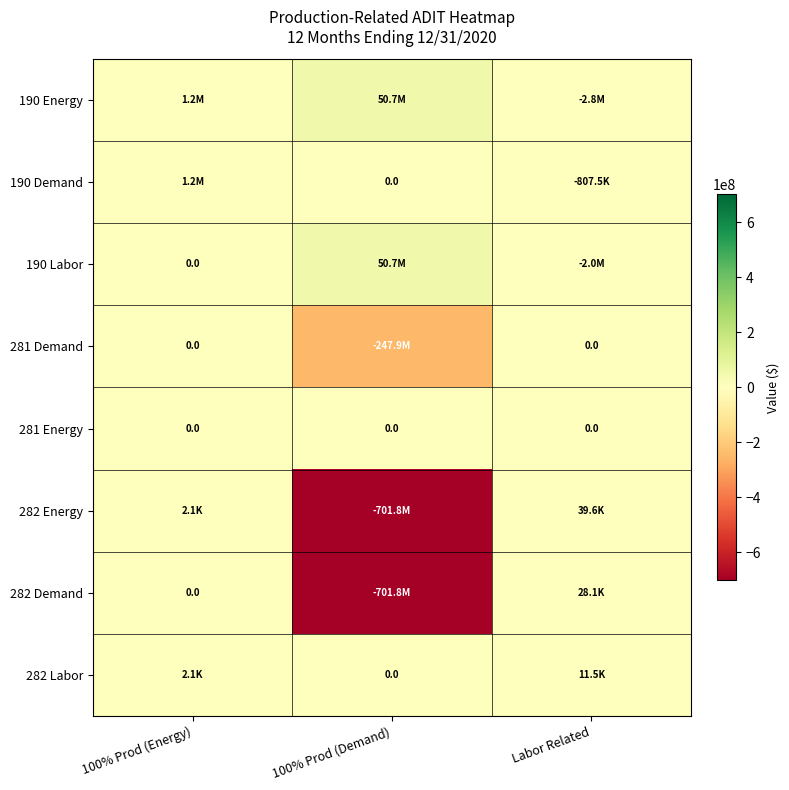

Rank the series at 100% Prod (Energy) from lowest to highest value.

190 Labor, 281 Demand, 281 Energy, 282 Demand, 282 Energy, 282 Labor, 190 Energy, 190 Demand